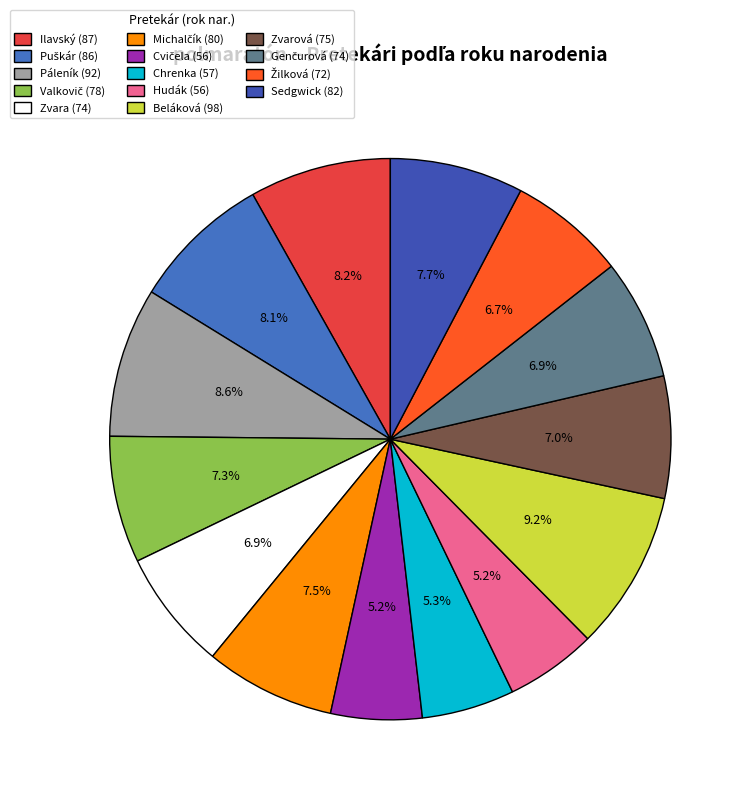

How many slices are in this pie chart?

14